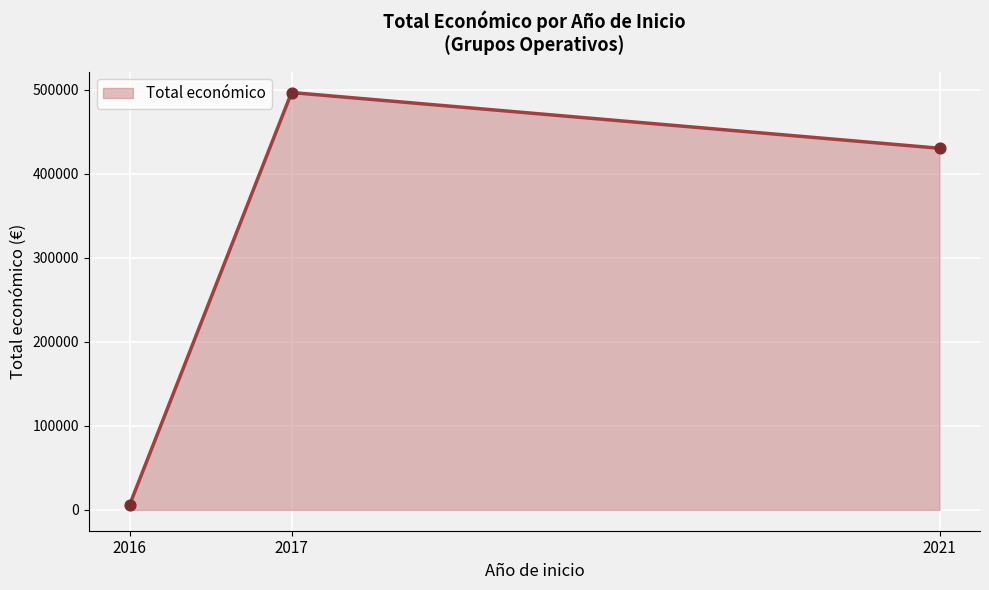

What is the ratio of the value at 2017 to the value at 2016?

86.9